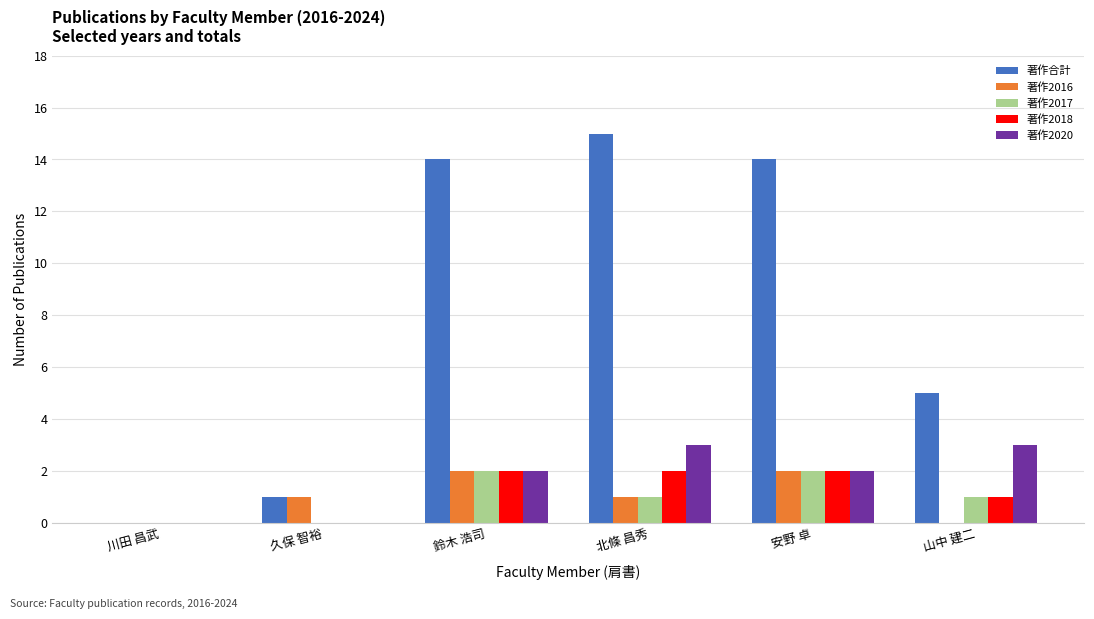

What is the greatest value displayed?

15